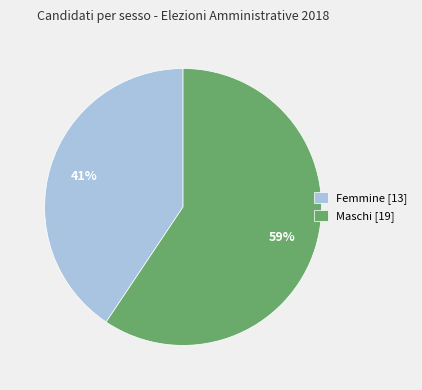

To the nearest percent, what is the average slice percentage?

50%